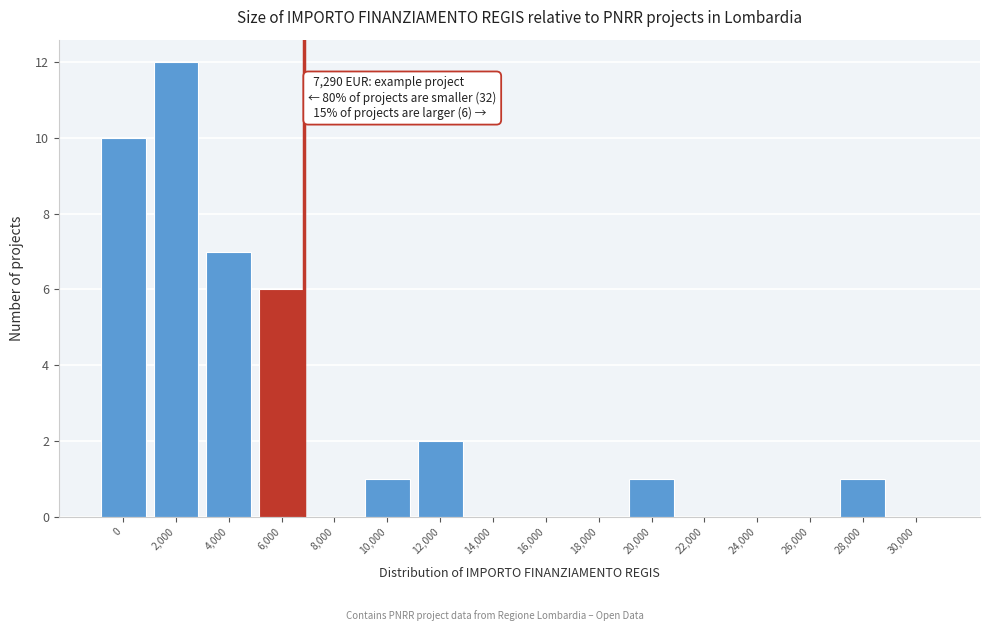

Reading left to right, extract all data points from this chart.

0=10	2,000=12	4,000=7	6,000=6	8,000=0	10,000=1	12,000=2	14,000=0	16,000=0	18,000=0	20,000=1	22,000=0	24,000=0	26,000=0	28,000=1	30,000=0